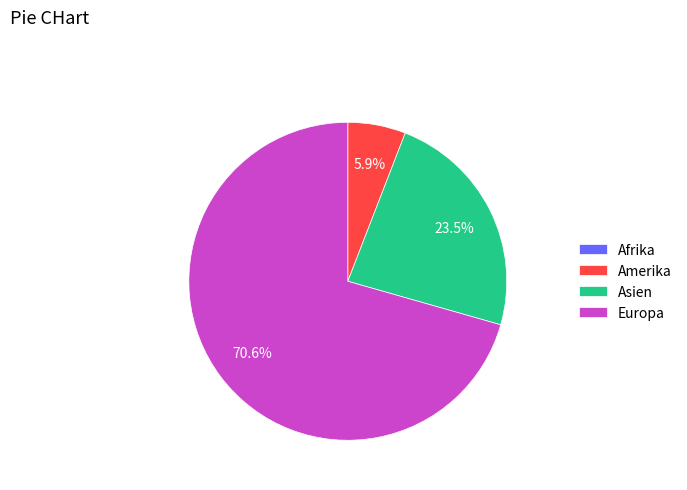

What is the ratio of the value at Europa to the value at Amerika?

12.0